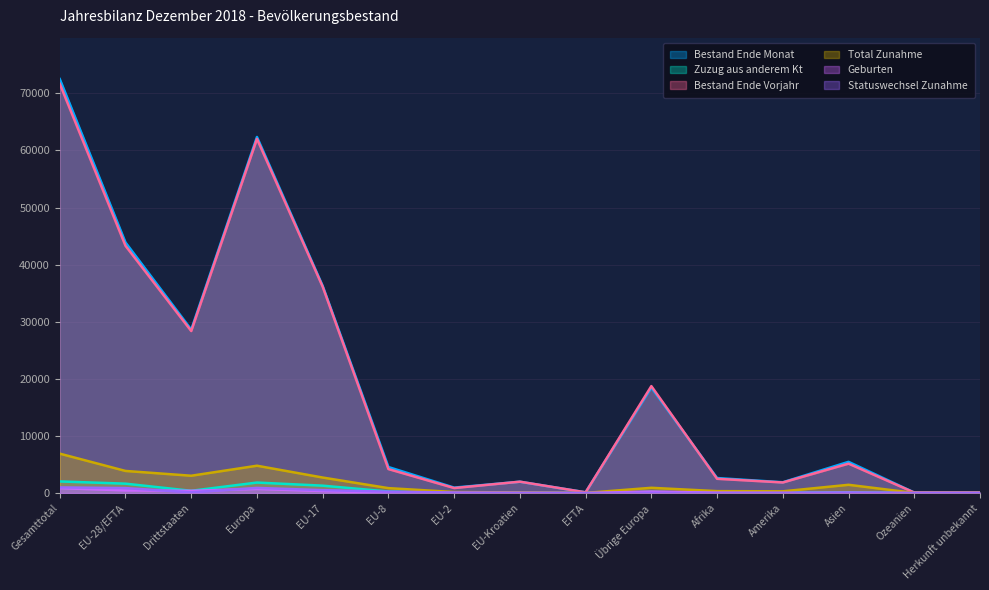

How many values in the Statuswechsel Zunahme series exceed 39?

7